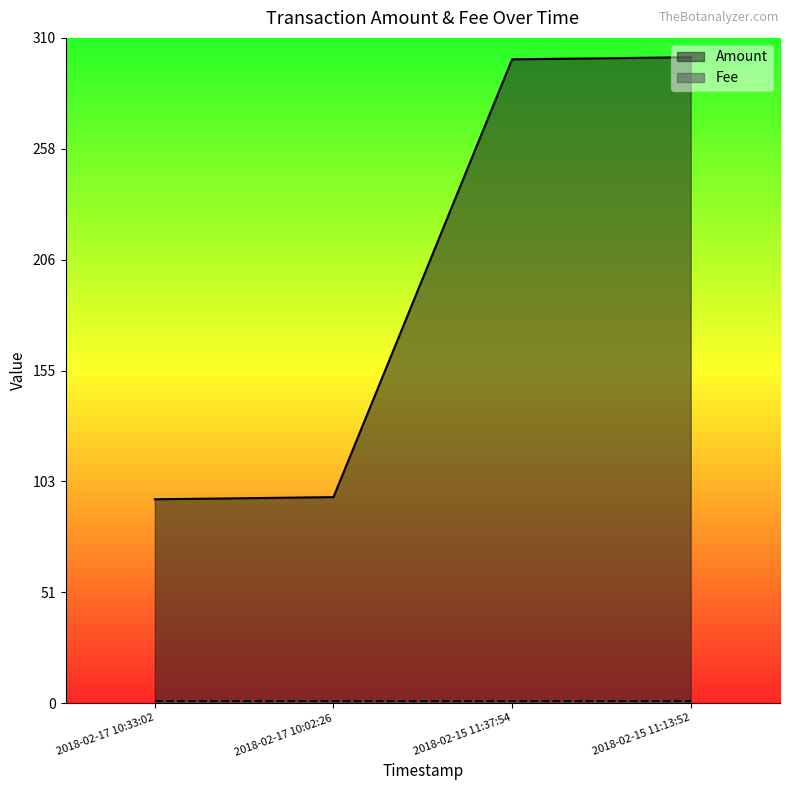

What is the label of the 3rd point from the right?

2018-02-17 10:02:26